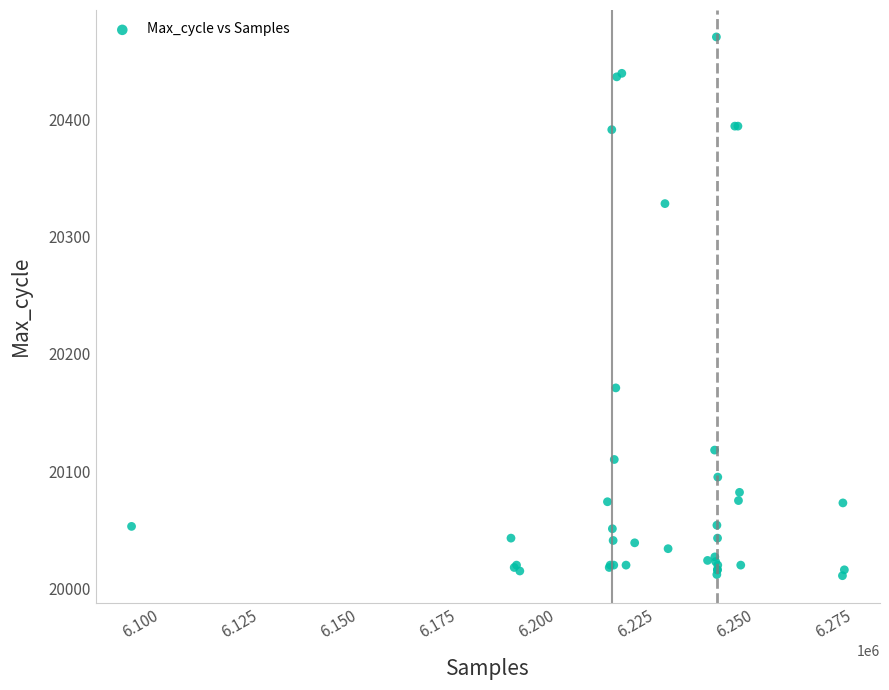

What Y value in the scatter plot is closest to 20240?

20171